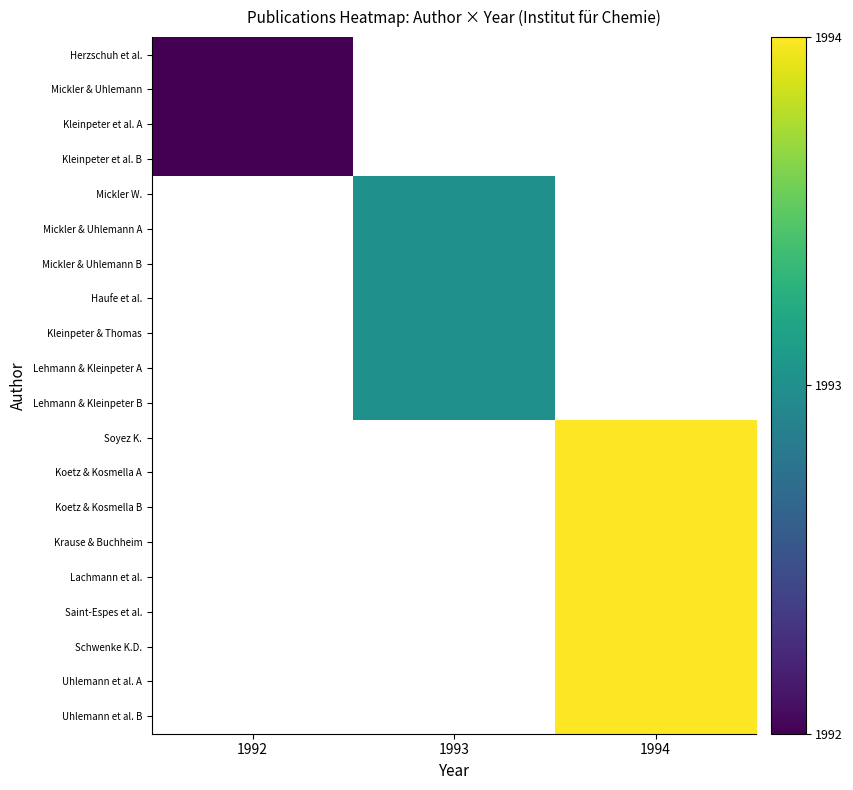

At how many categories does at least one series exceed 1993?

1